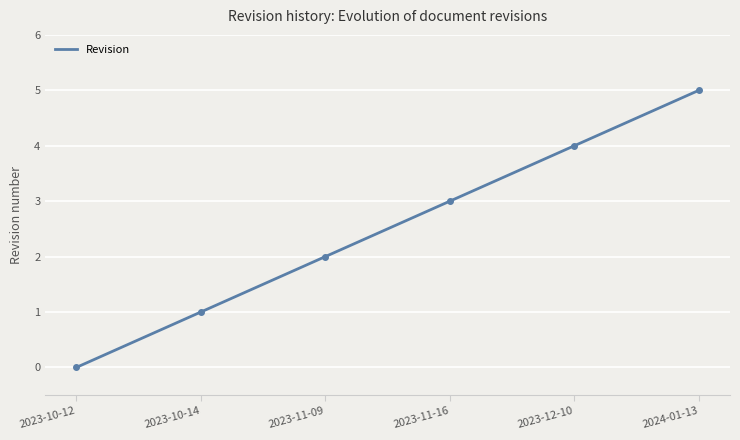

How many values exceed 3?

2